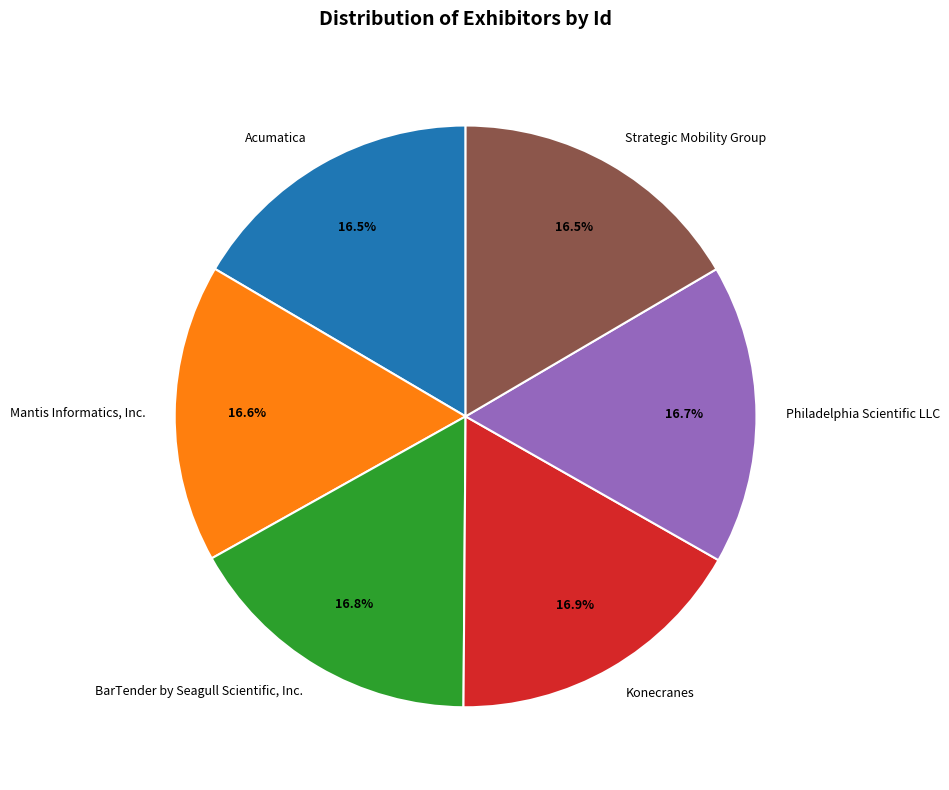

How much of the chart is everything except Konecranes?

83.1%